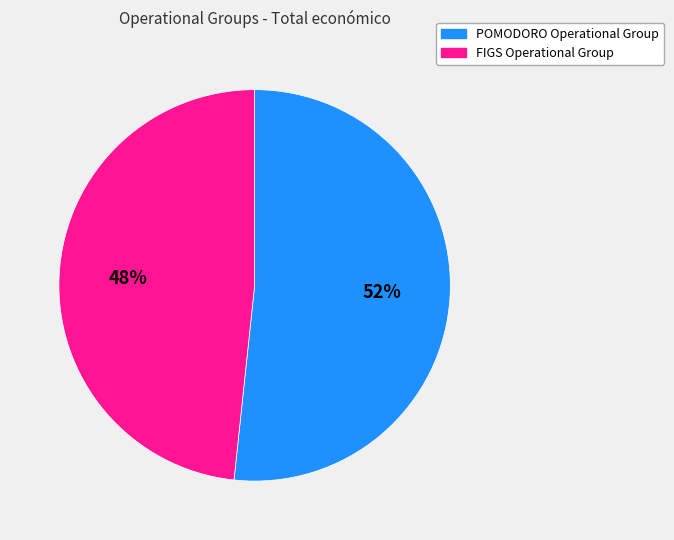

True or false: FIGS Operational Group accounts for 48% of the total.

True